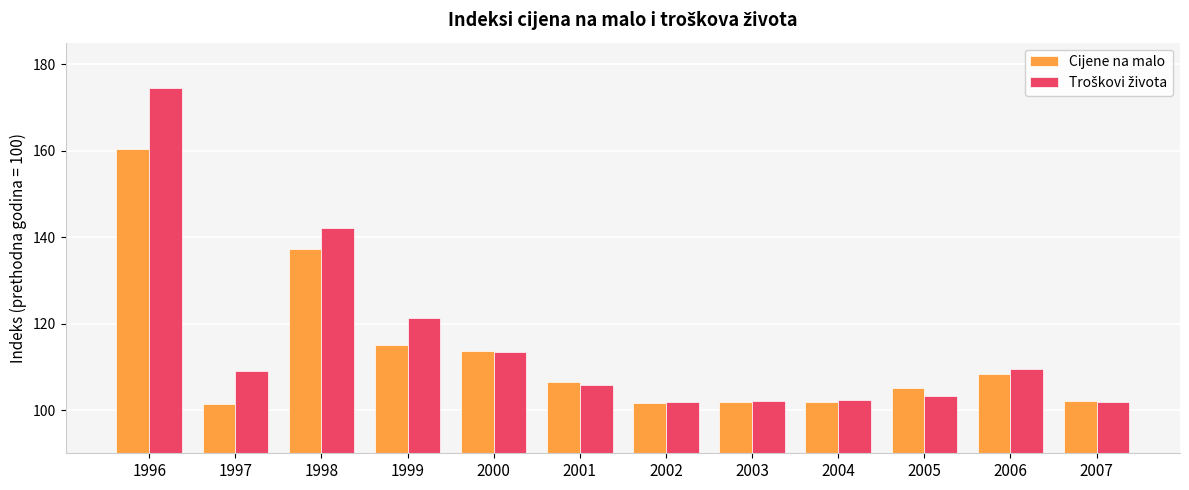

What is the difference between the Cijene na malo values at 2003 and 2000?

11.8